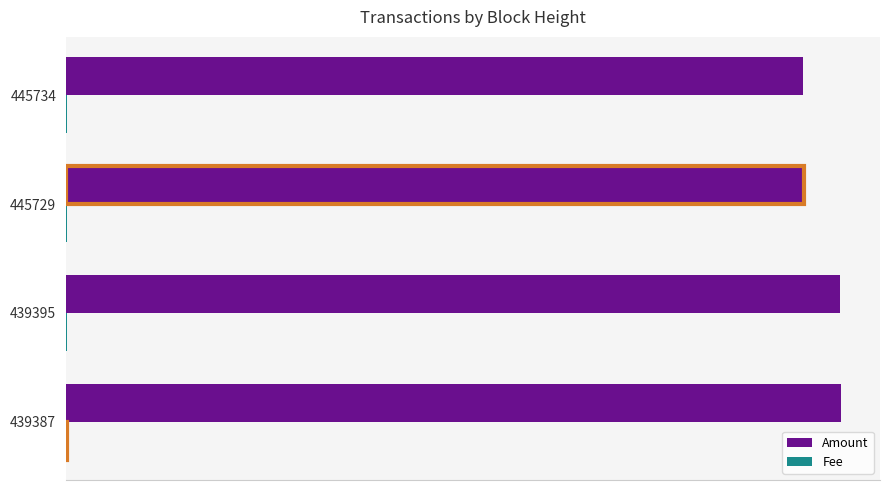

Are the bars horizontal?

Yes